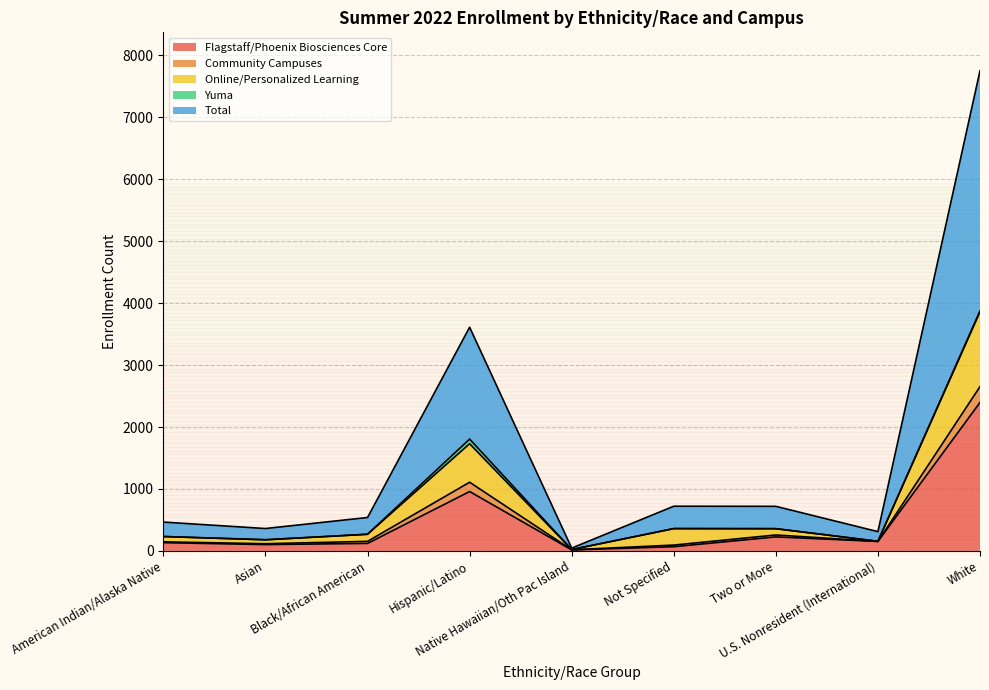

Where is the first local minimum for Total?

Asian